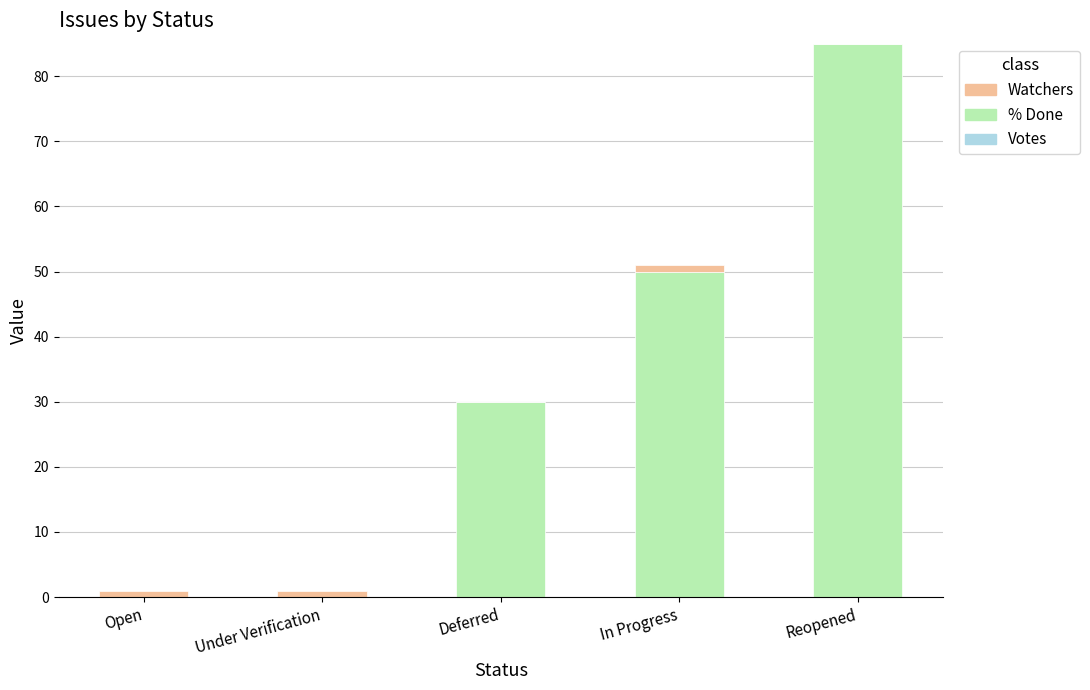

Reading right to left, what are the values for % Done?

Reopened=85	In Progress=50	Deferred=30	Under Verification=0	Open=0